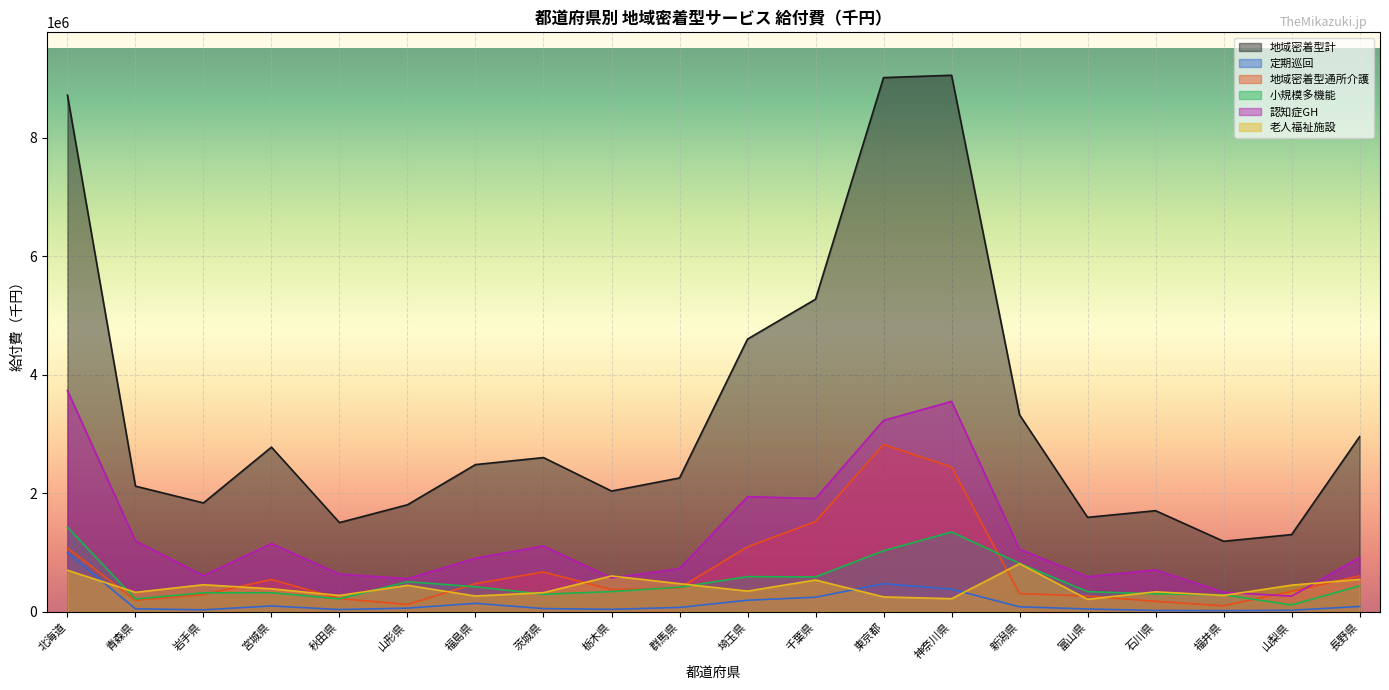

What are all the series names shown in the legend?

地域密着型計, 定期巡回, 地域密着型通所介護, 小規模多機能, 認知症GH, 老人福祉施設